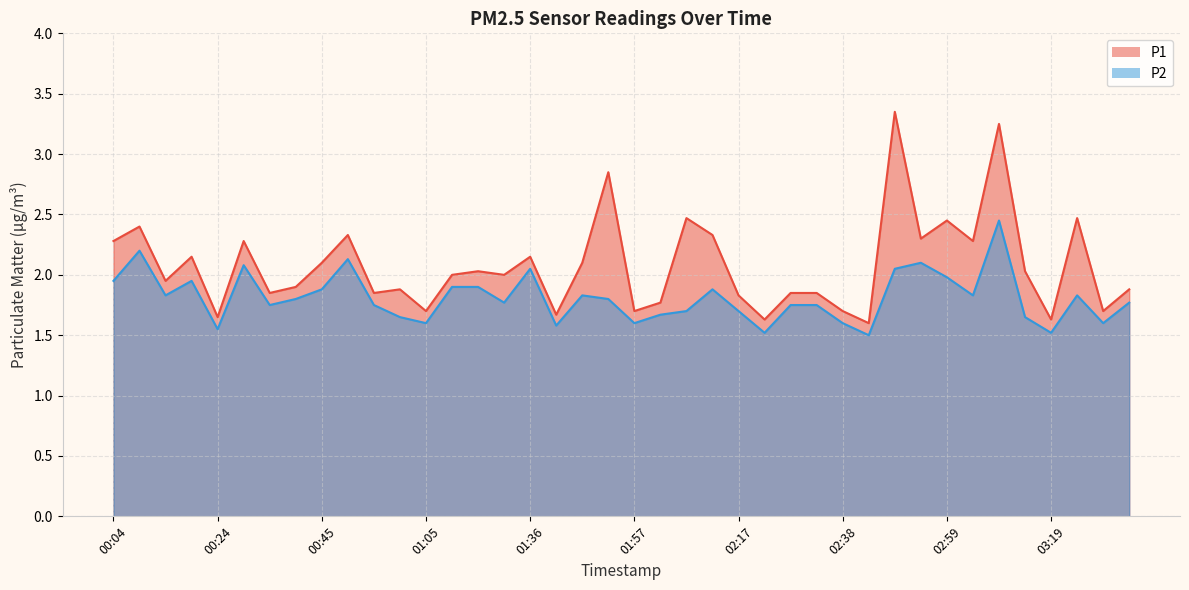

Where is the first local minimum for P2?

00:14